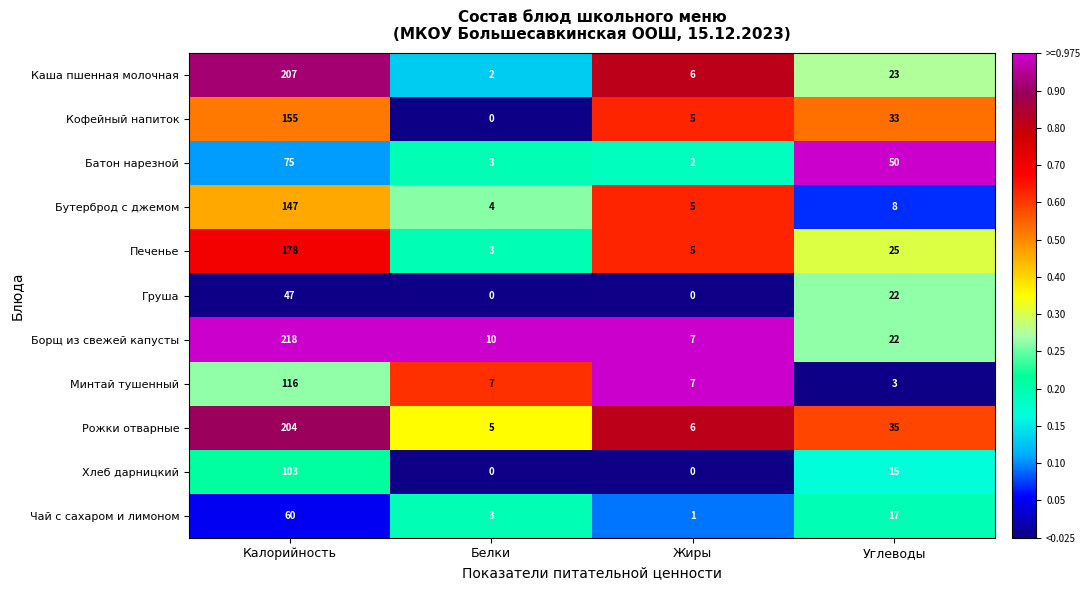

The Груша series shows 0 at Белки. True or false?

True